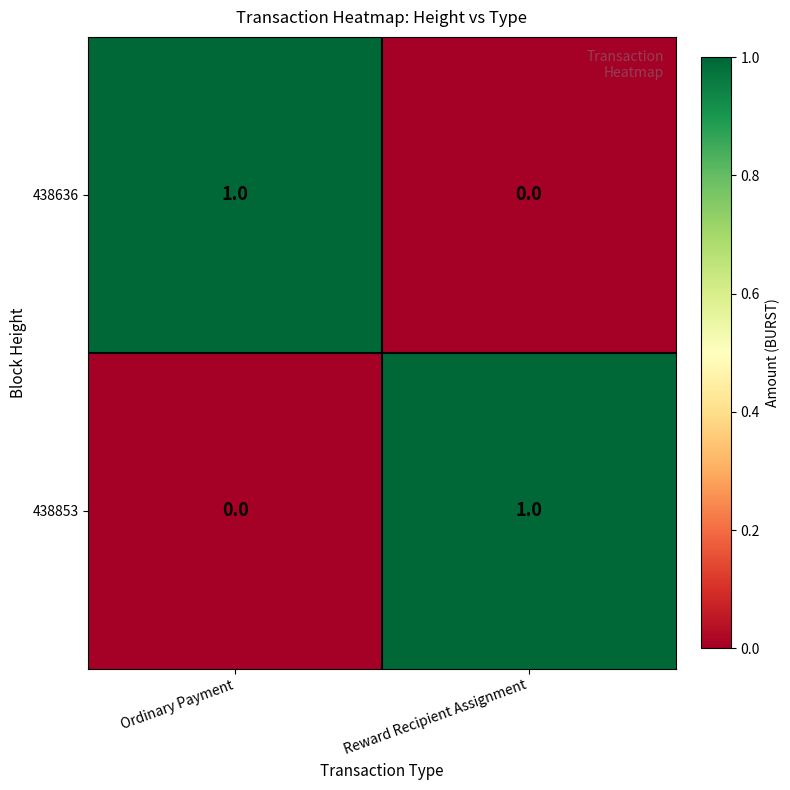

What is the total value across all series at Reward Recipient Assignment?

1